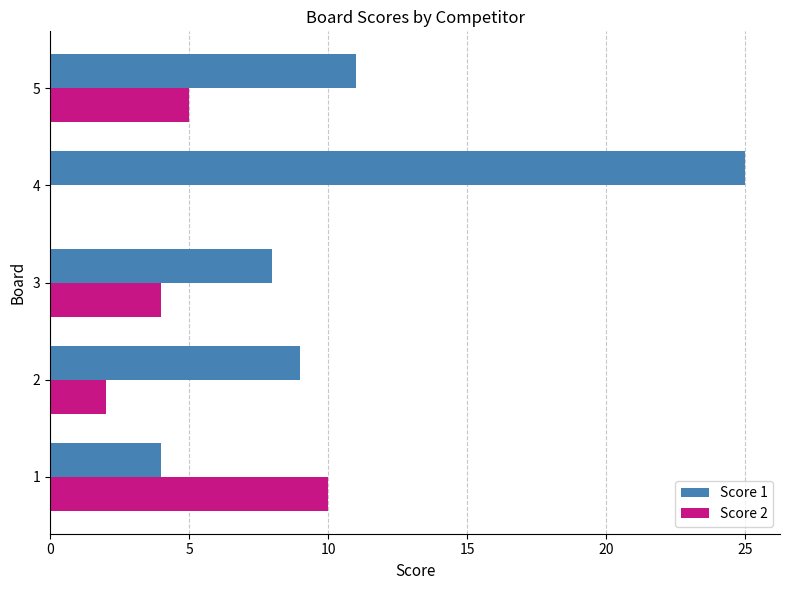

Between 3 and 4, which series saw the biggest shift?

Score 1